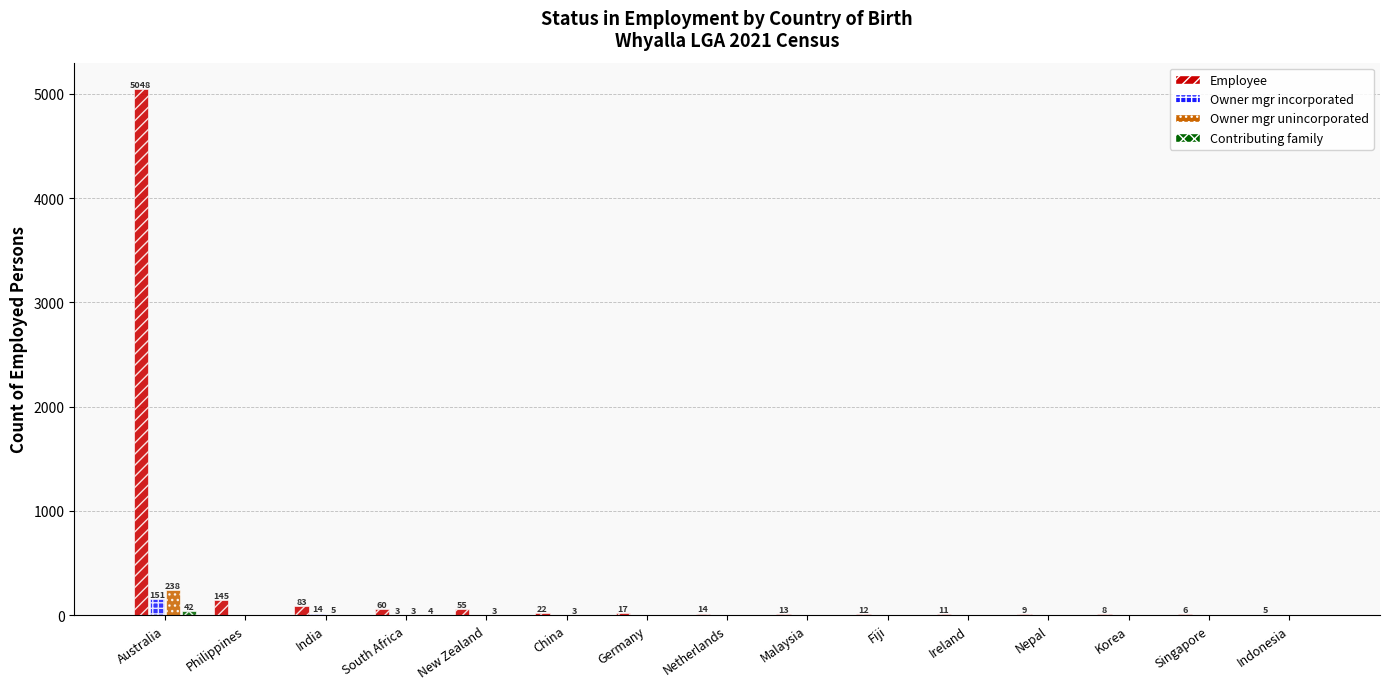

At which category does the chart reach its peak across all series?

Australia